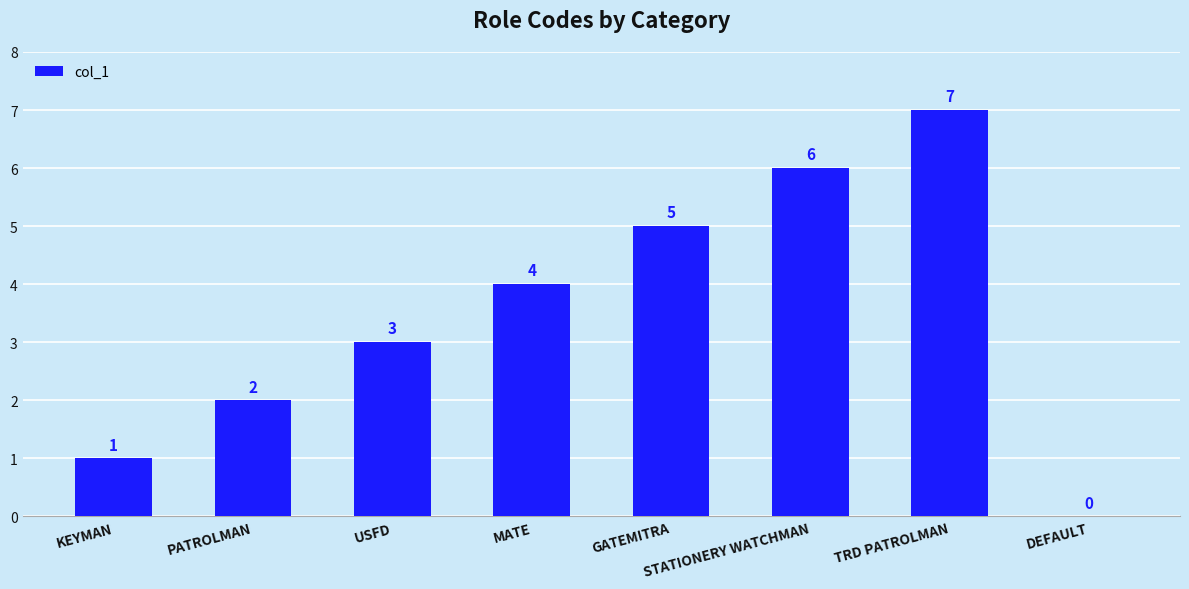

Which has a higher value, PATROLMAN or GATEMITRA?

GATEMITRA